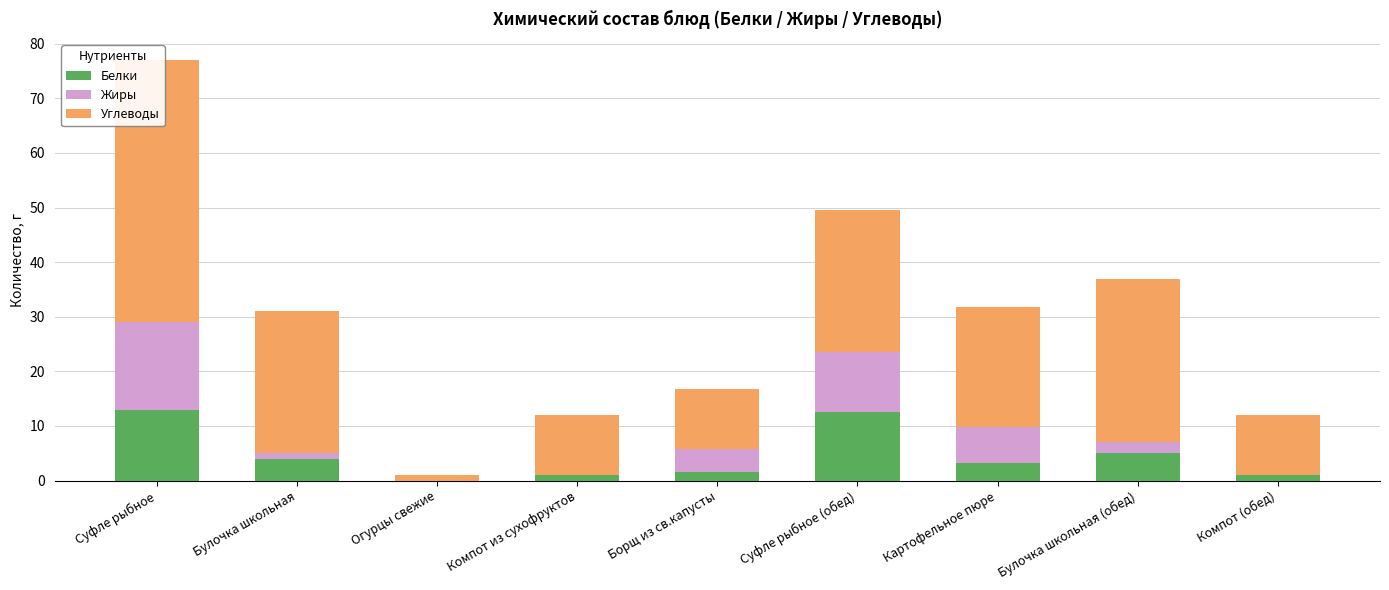

Is it true that Жиры equals 10.0 at Картофельное пюре?

False